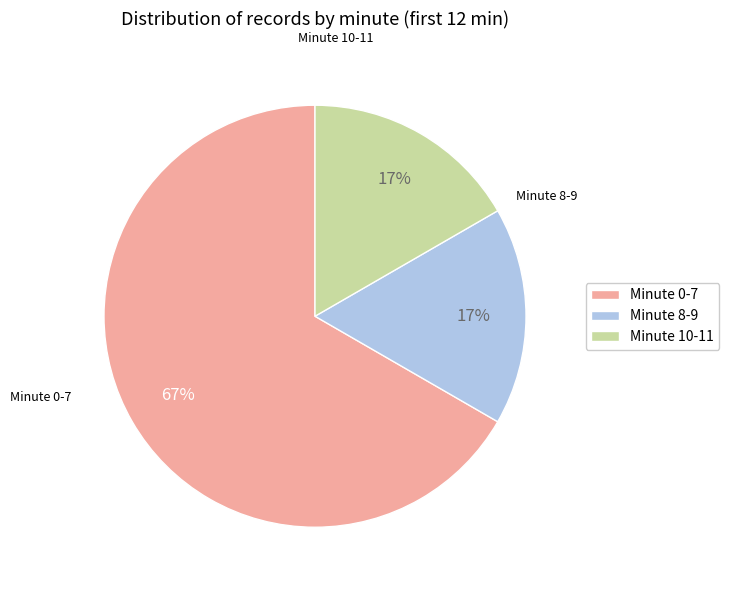

To the nearest percent, what is the average slice percentage?

33%